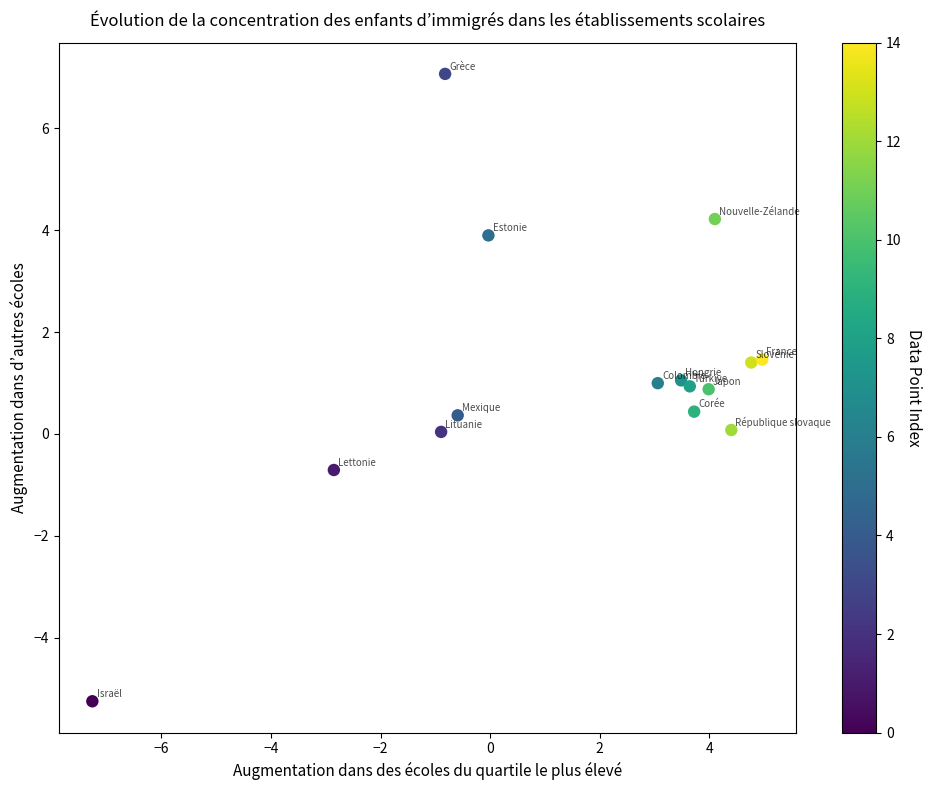

What is the range of X values (max minus min)?

12.2